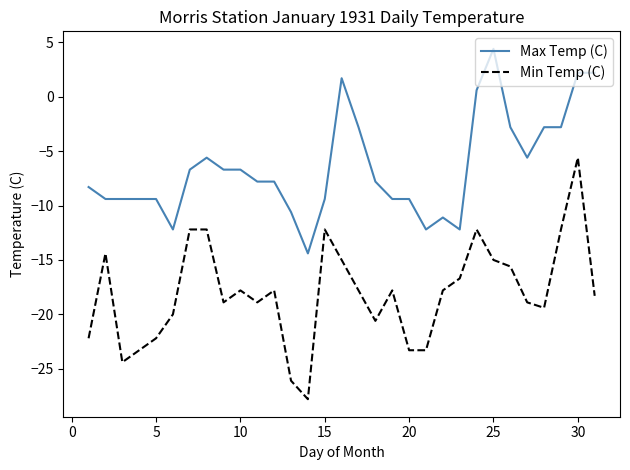

What is the difference between the maximum and minimum values in the Max Temp (C) series?

18.8